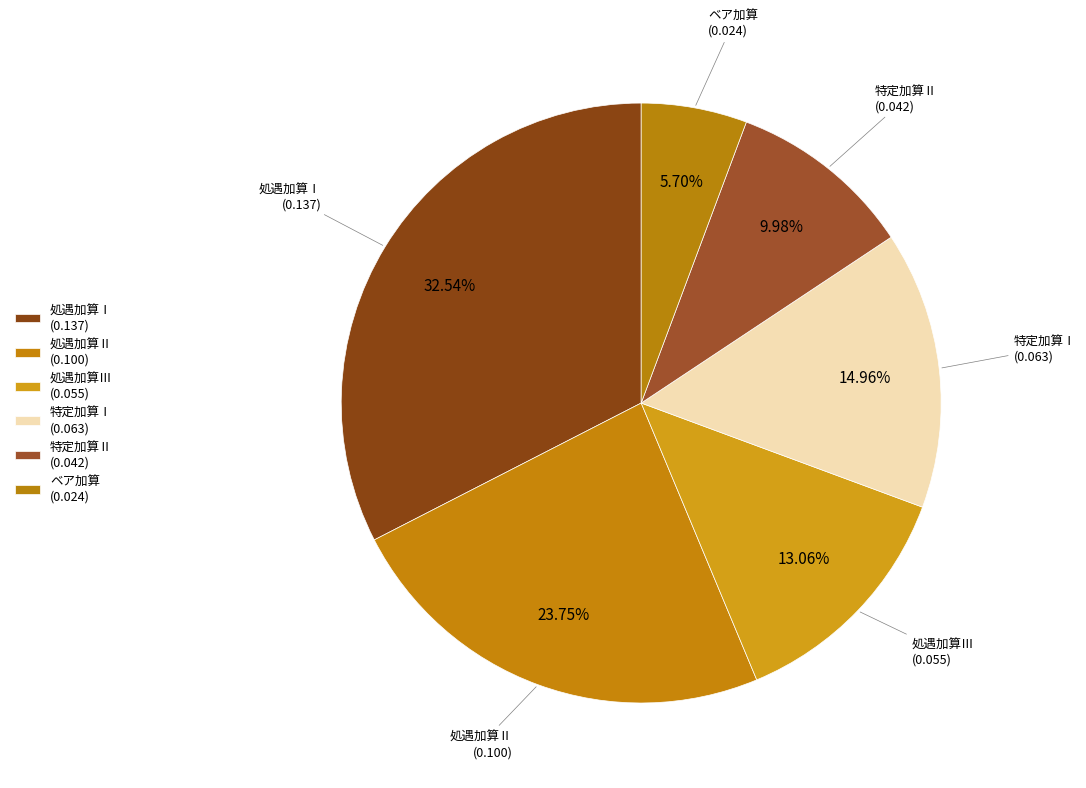

Rank the categories by value from lowest to highest.

ベア加算, 特定加算Ⅱ, 処遇加算Ⅲ, 特定加算Ⅰ, 処遇加算Ⅱ, 処遇加算Ⅰ